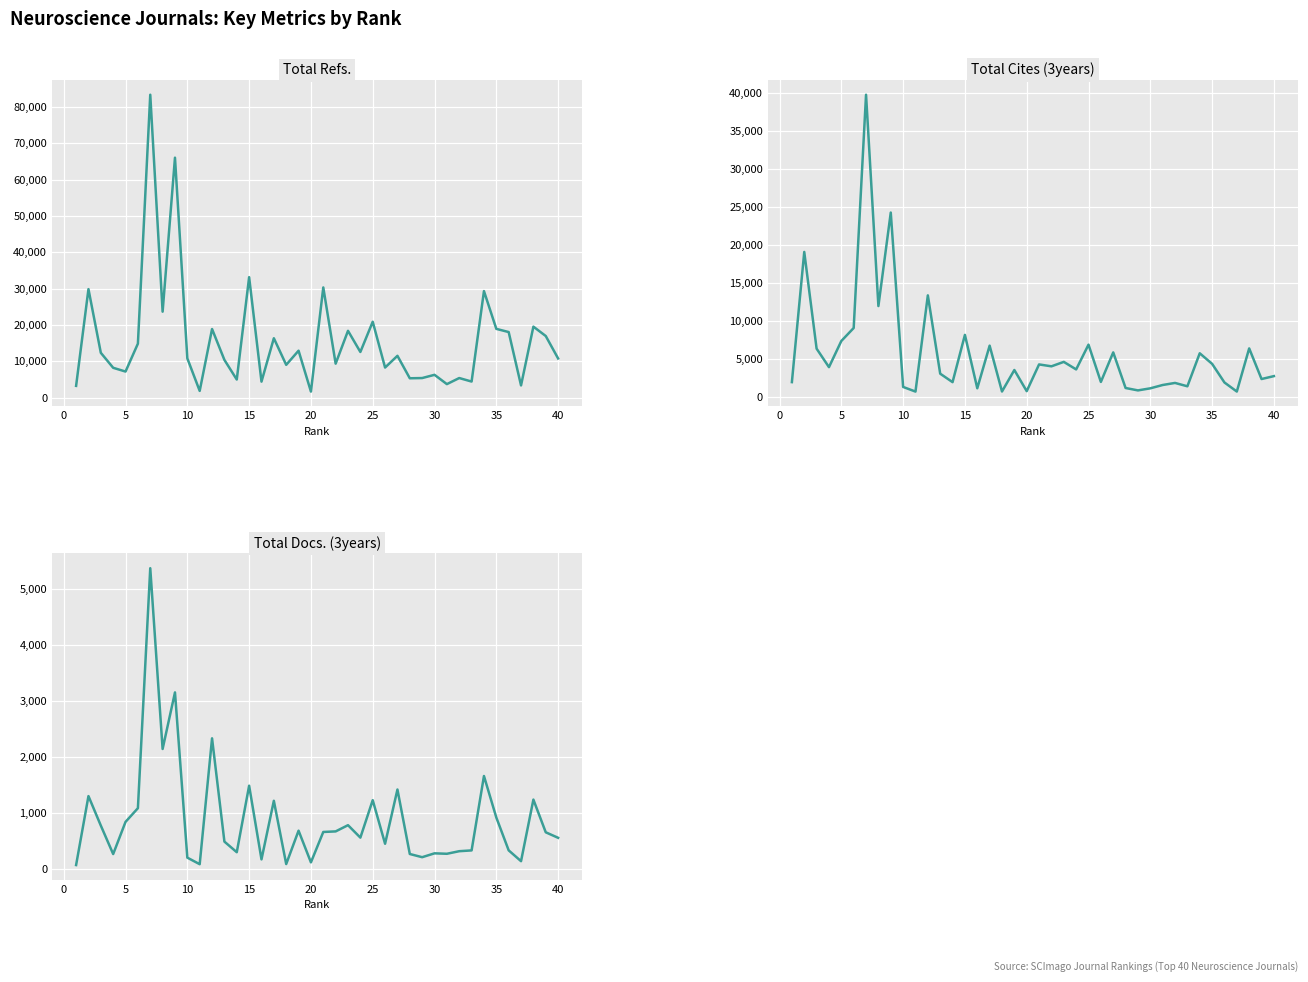

Reading right to left, list all the values displayed in this chart.

Total Refs.: 10755	16937	19518	3336	18027	18906	29306	4397	5366	3691	6252	5363	5302	11485	8256	20867	12545	18369	9331	30312	1638	12895	9002	16324	4377	33142	4953	10357	18862	1828	10780	66044	23639	83375	14834	7152	8186	12314	29849	3210
Total Cites (3years): 2728	2345	6376	698	1890	4344	5733	1390	1832	1559	1121	849	1165	5849	1963	6869	3608	4602	4017	4266	750	3532	703	6736	1130	8153	1935	3049	13354	694	1305	24250	11947	39753	9061	7350	3909	6342	19068	1938
Total Docs. (3years): 561	659	1242	144	337	923	1663	336	322	276	284	215	272	1422	455	1232	564	786	675	665	123	688	93	1221	176	1490	304	493	2335	90	207	3154	2145	5369	1089	845	271	779	1305	75